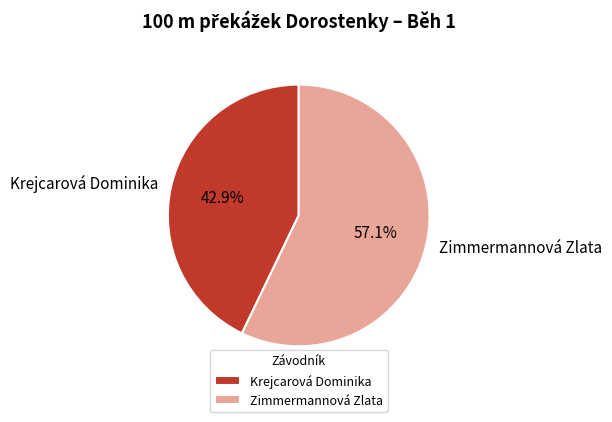

Is it true that Zimmermannová Zlata is 68% of the pie?

False